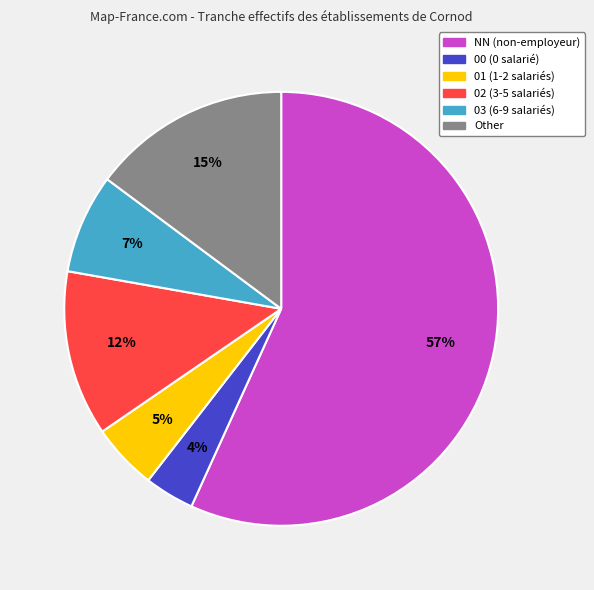

Which category accounts for the majority?

NN